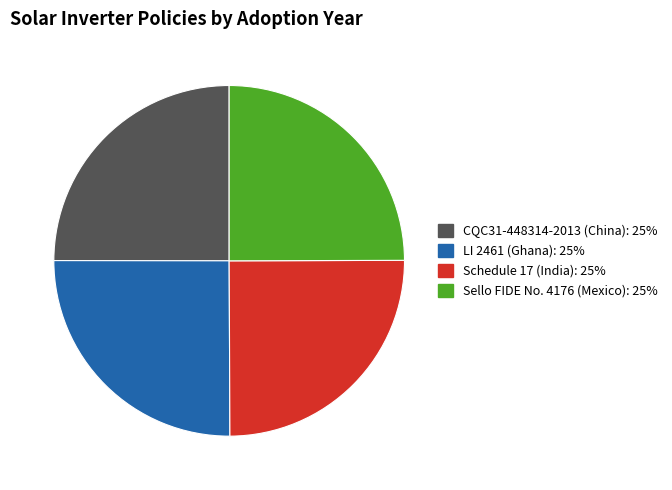

To the nearest percent, what is the average slice percentage?

25%